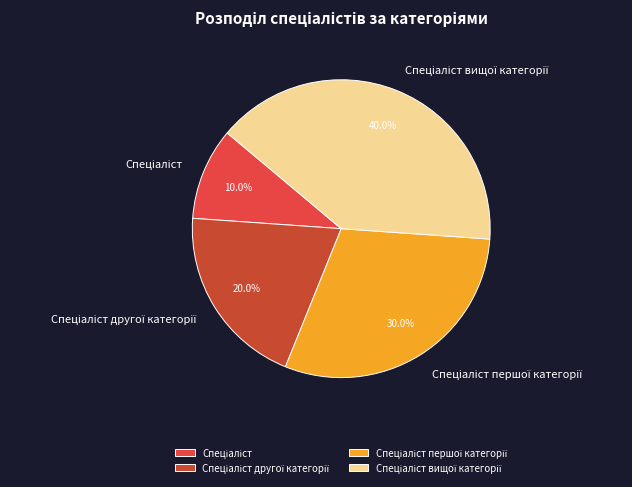

Is there a majority slice in this chart?

No